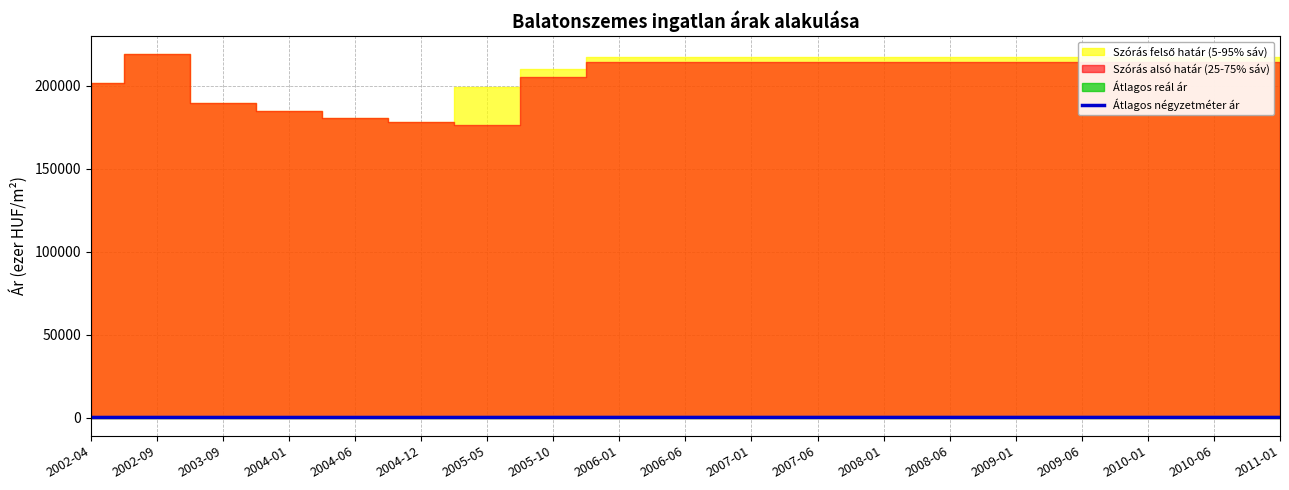

At which category does the data reach its first local peak?

2002-09